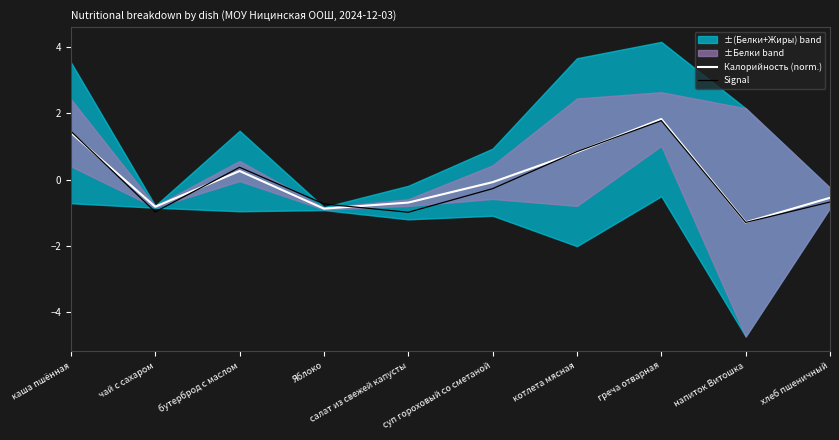

Between хлеб пшеничный and греча отварная, which is larger?

греча отварная